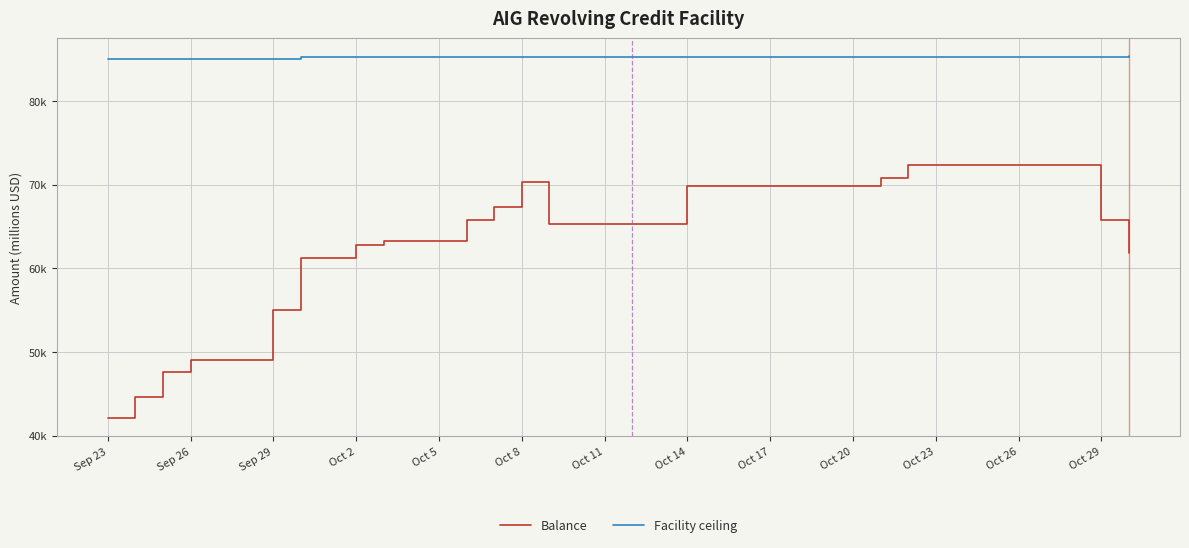

What are all the series names shown in the legend?

Balance, Facility ceiling